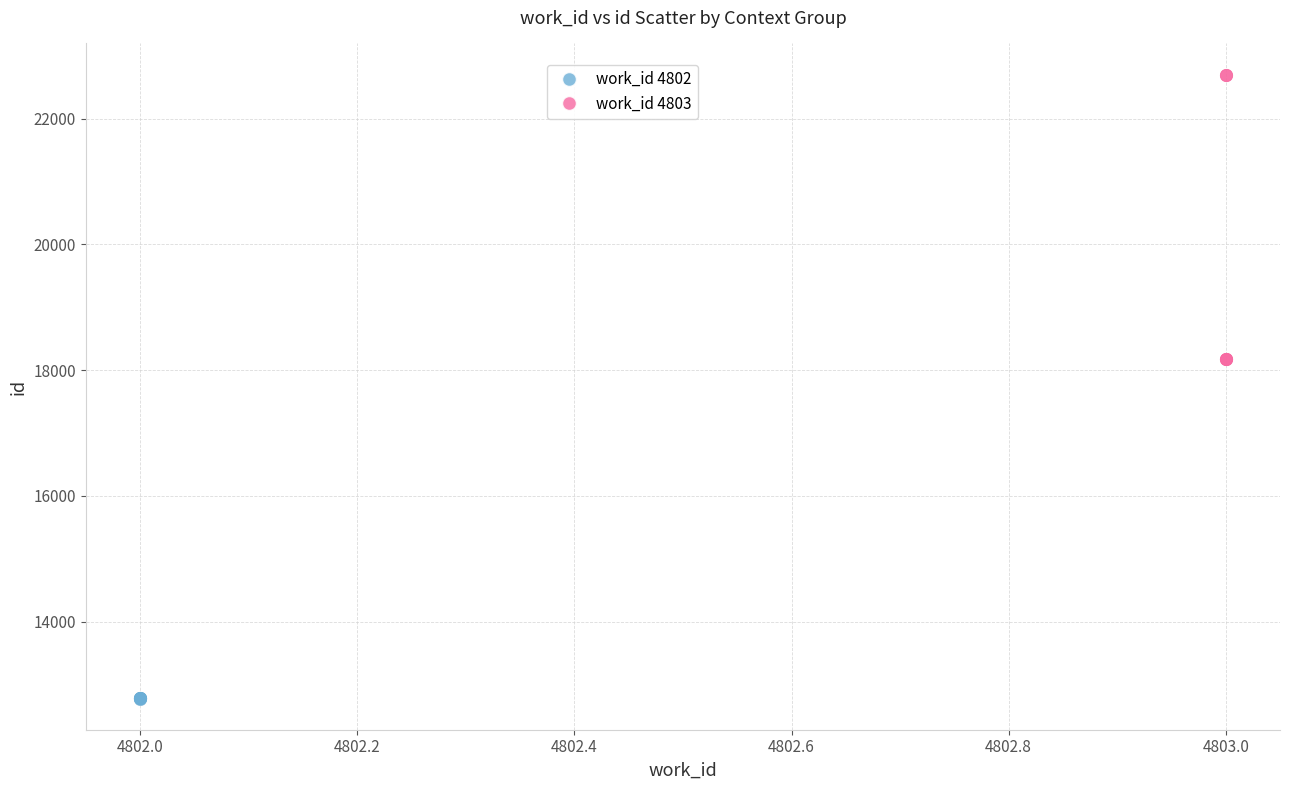

Which series contains the highest Y value?

work_id 4803